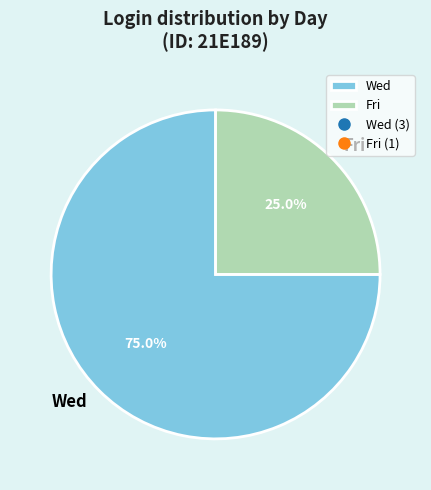

What is the majority slice?

Wed